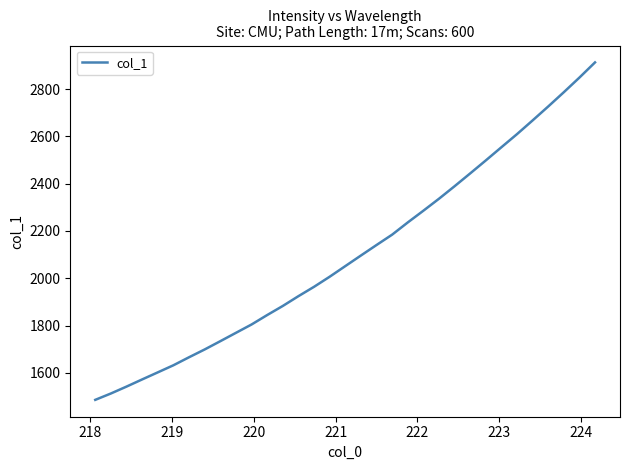

Reading right to left, list all the values displayed in this chart.

2912.6	2848.4	2786.6	2726.2	2667.4	2609.4	2554.0	2498.2	2443.4	2389.2	2336.2	2285.6	2236.0	2184.4	2140.6	2096.2	2051.4	2006.5	1963.9	1924.4	1883.0	1844.5	1804.6	1769.3	1734.0	1699.0	1666.1	1632.2	1602.2	1572.3	1542.0	1512.8	1485.9